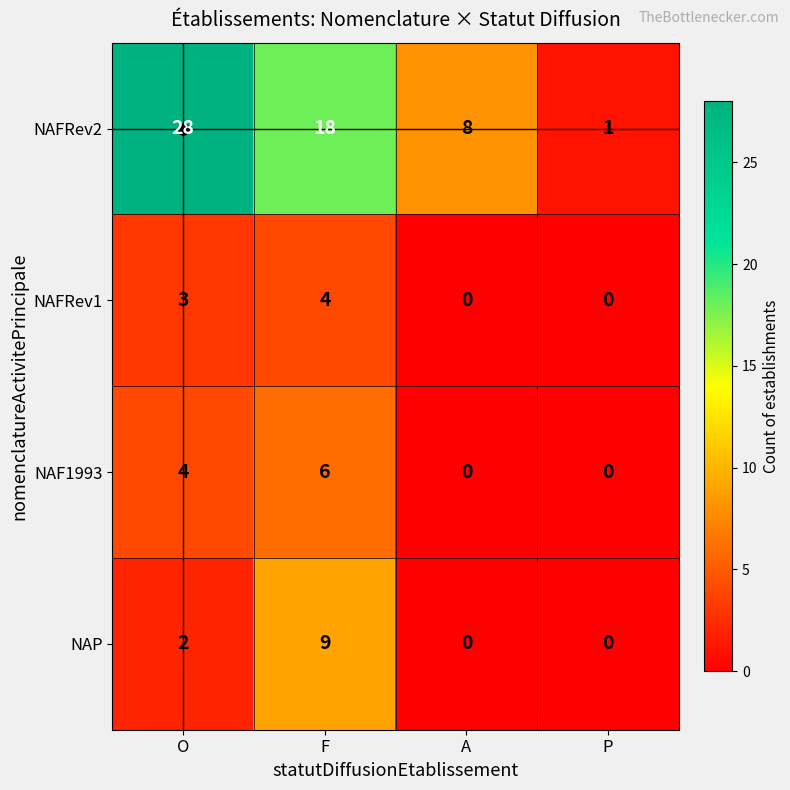

What is the difference between the highest and lowest values at A?

8